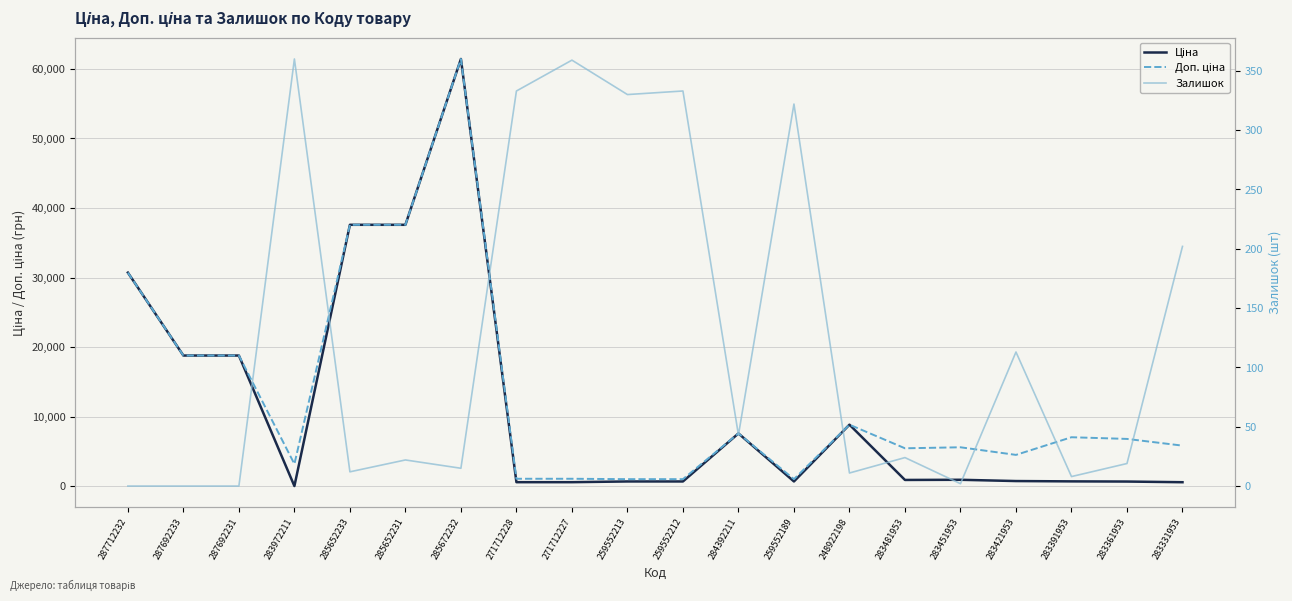

What is the total value across all series at 283481953?

6396.7